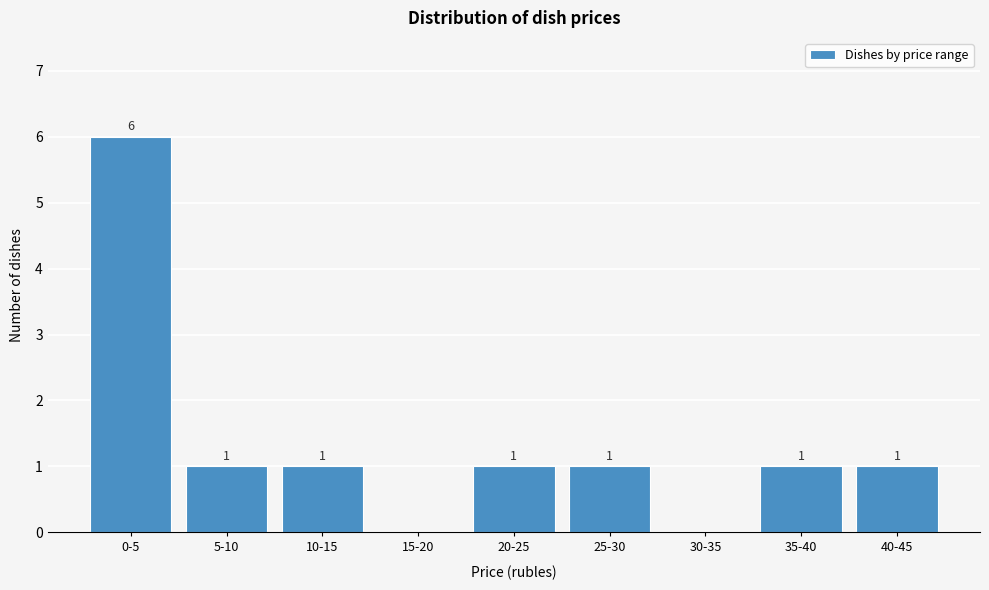

Reading left to right, extract all data points from this chart.

0-5=6	5-10=1	10-15=1	15-20=0	20-25=1	25-30=1	30-35=0	35-40=1	40-45=1